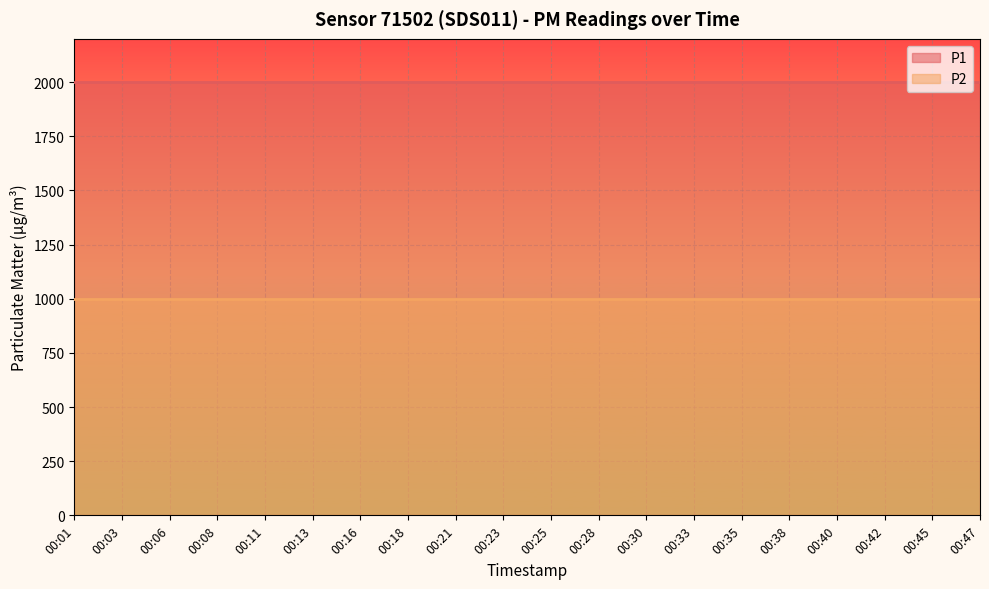

What is the maximum value for P1?

1999.9